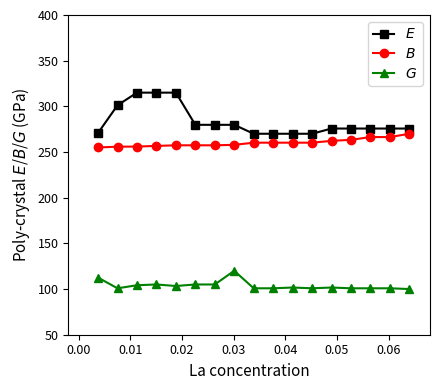

What is the maximum value shown in the chart?

315.0